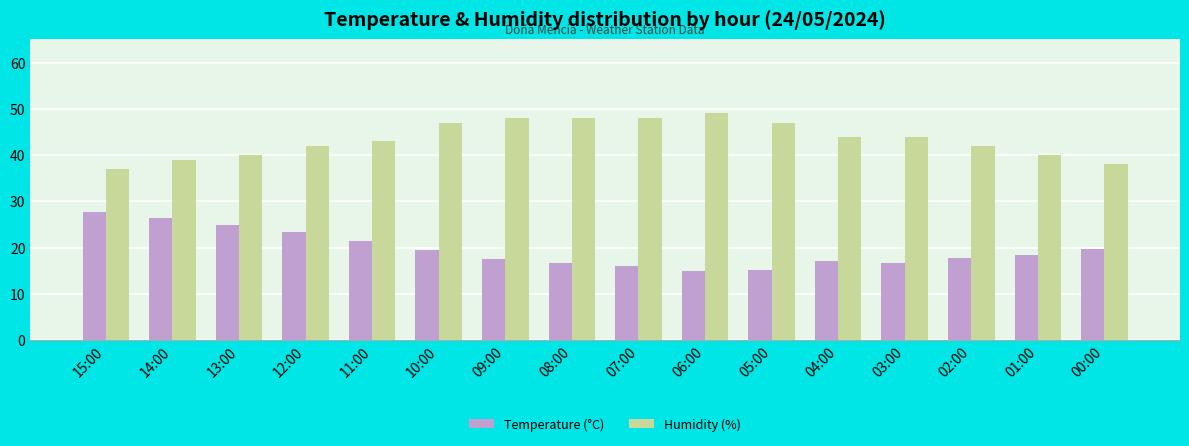

What is the sum of the Temperature (°C) values at 13:00 and 04:00?

41.9